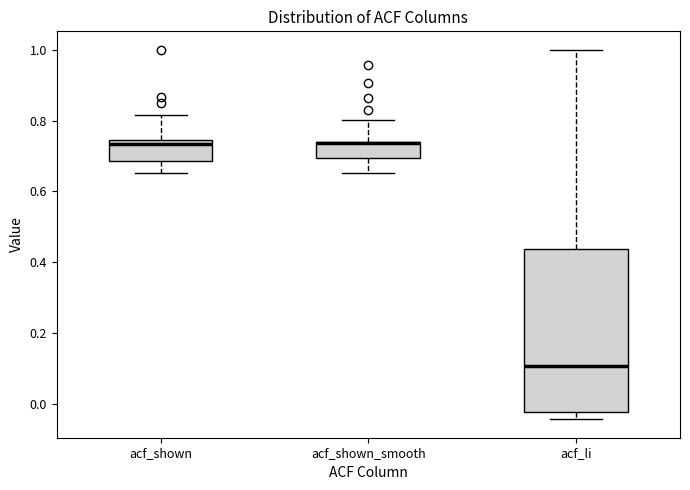

Which box is the tallest, from its lower edge to its upper edge?

acf_li